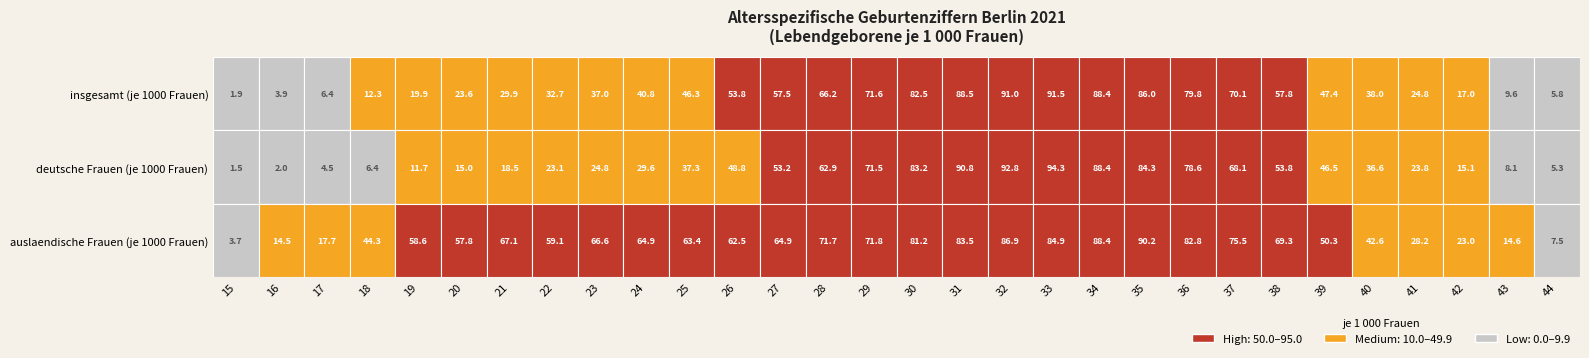

Which series has the widest spread of values?

deutsche Frauen (je 1000 Frauen)